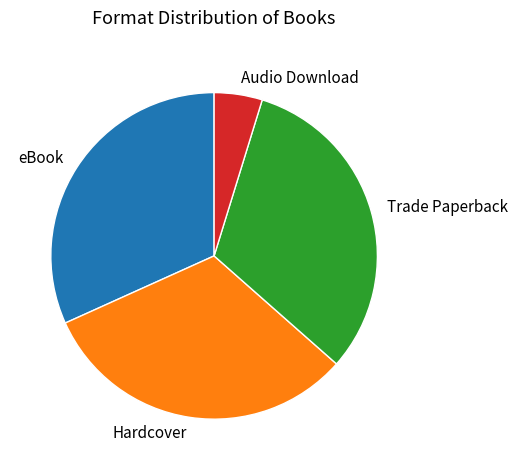

How many slices are in this pie chart?

4